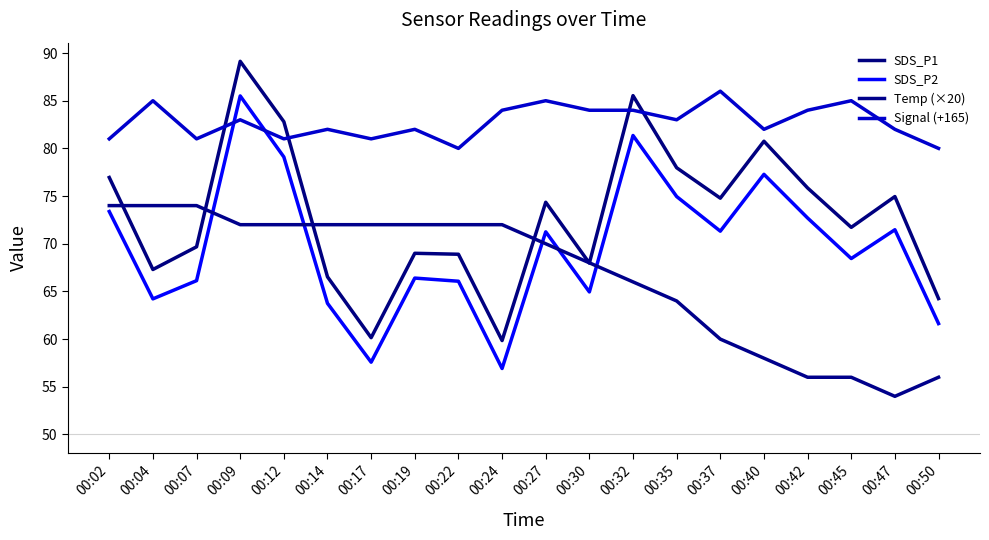

What is the total value across all series at 00:50?

261.9